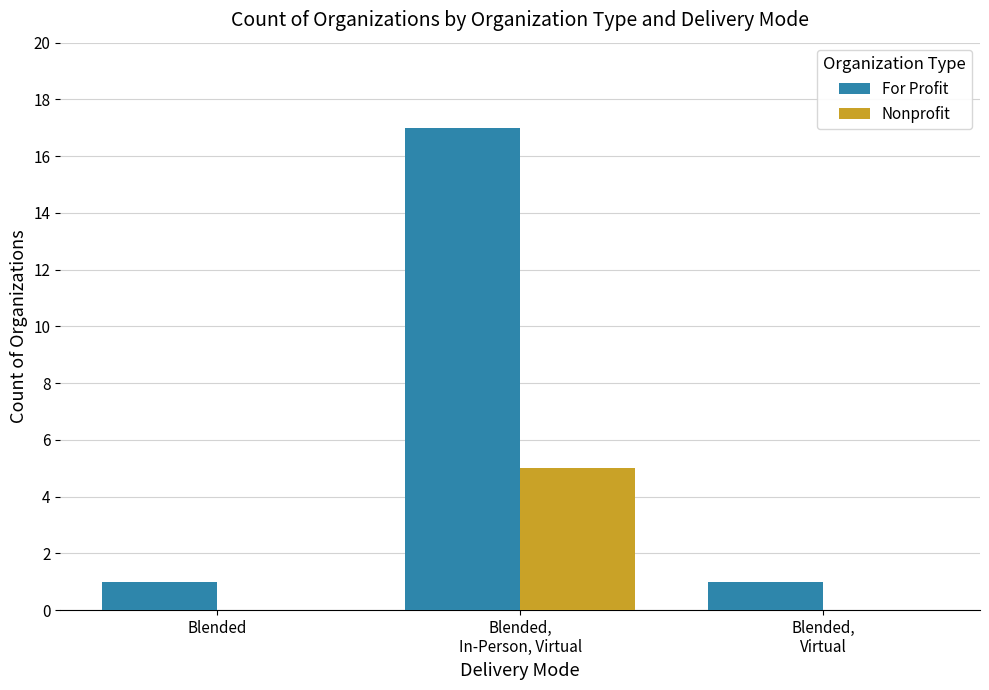

Which series has the largest total across all categories?

For Profit